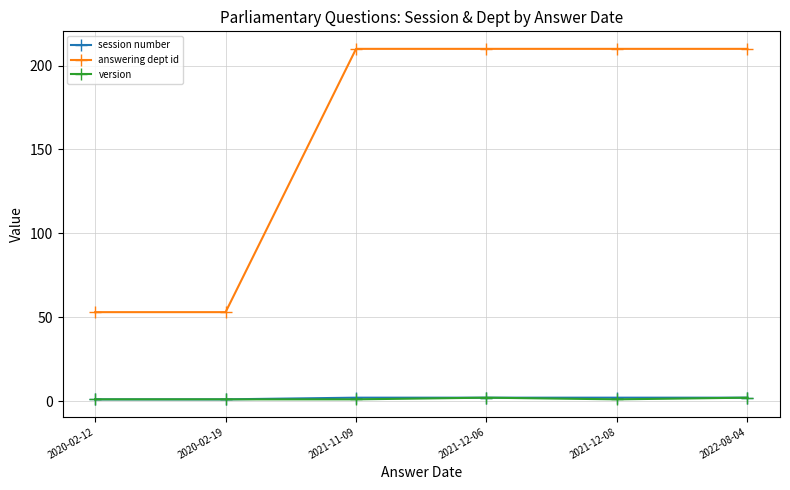

What is the sum of all answering dept id values?

946